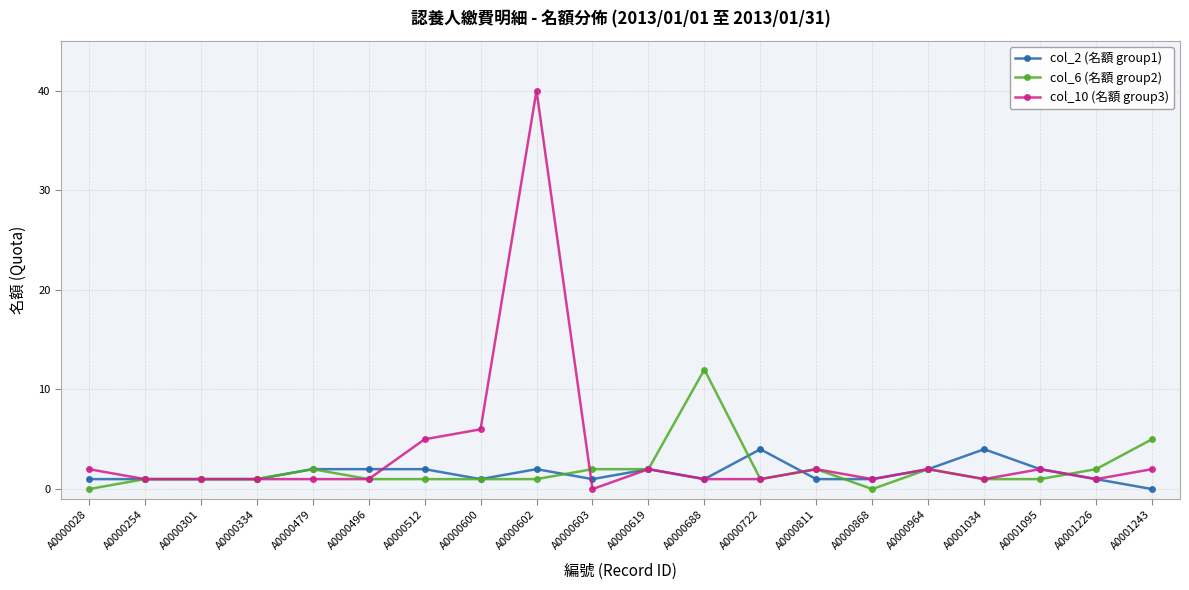

The col_10 (名額 group3) series shows 5 at A0000512. True or false?

True